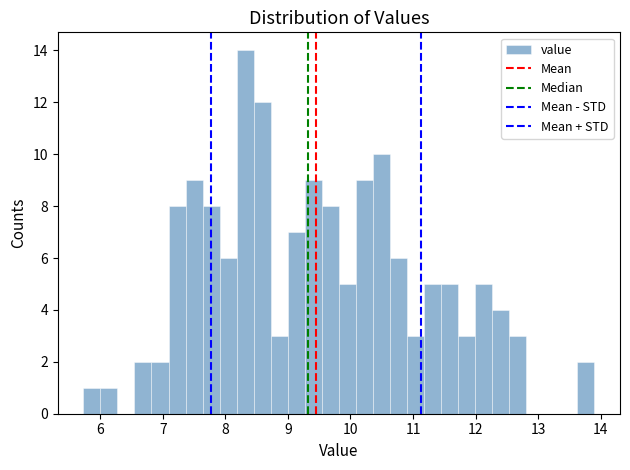

Around what value on the x-axis is the tallest bar? Give the approximate position of its centre, as read against the axis.

8.3